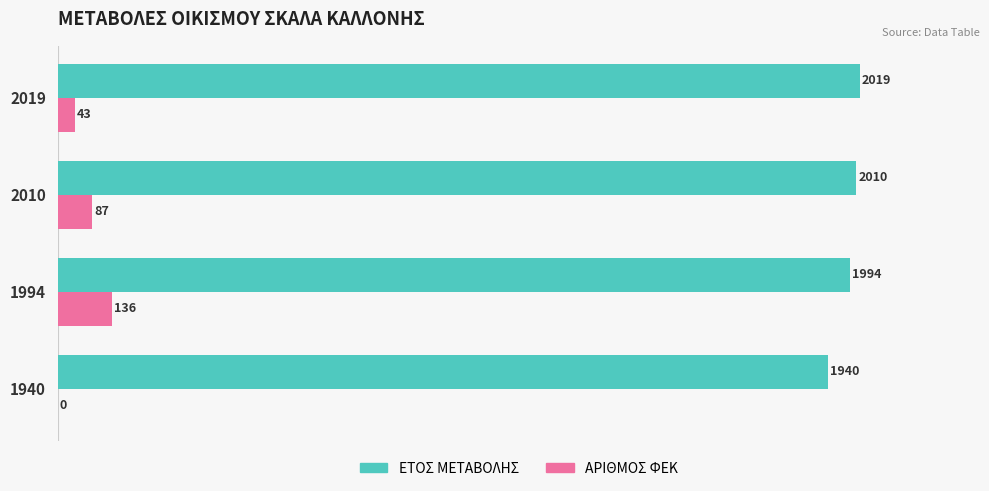

What is the average value of the ΕΤΟΣ ΜΕΤΑΒΟΛΗΣ series?

1991